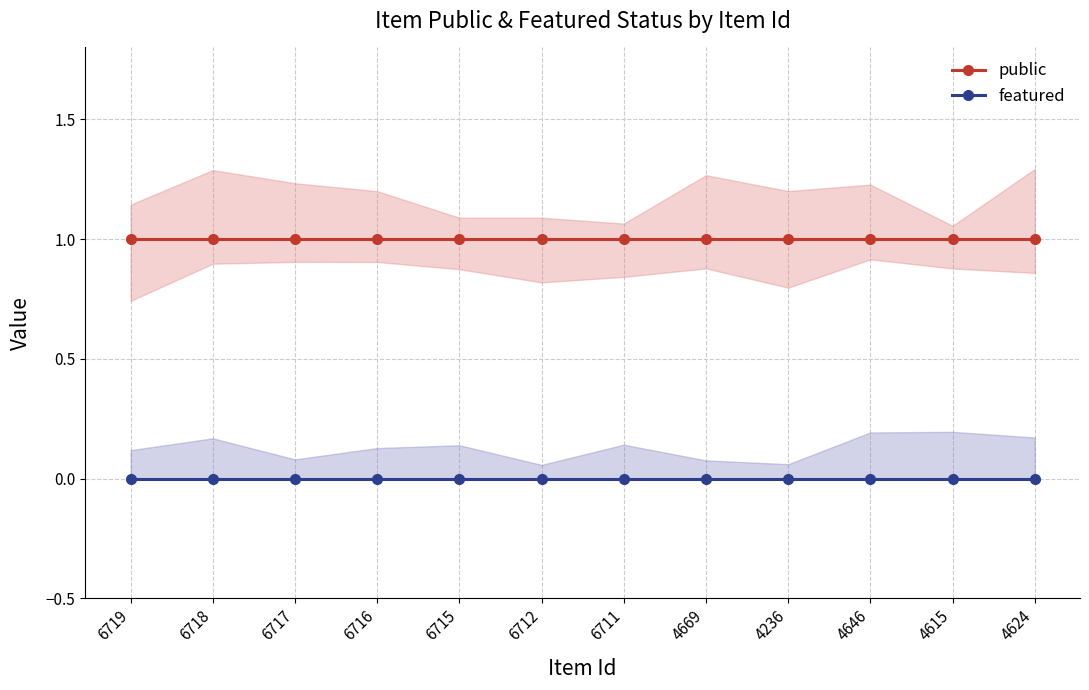

What position from the left is 6718?

2